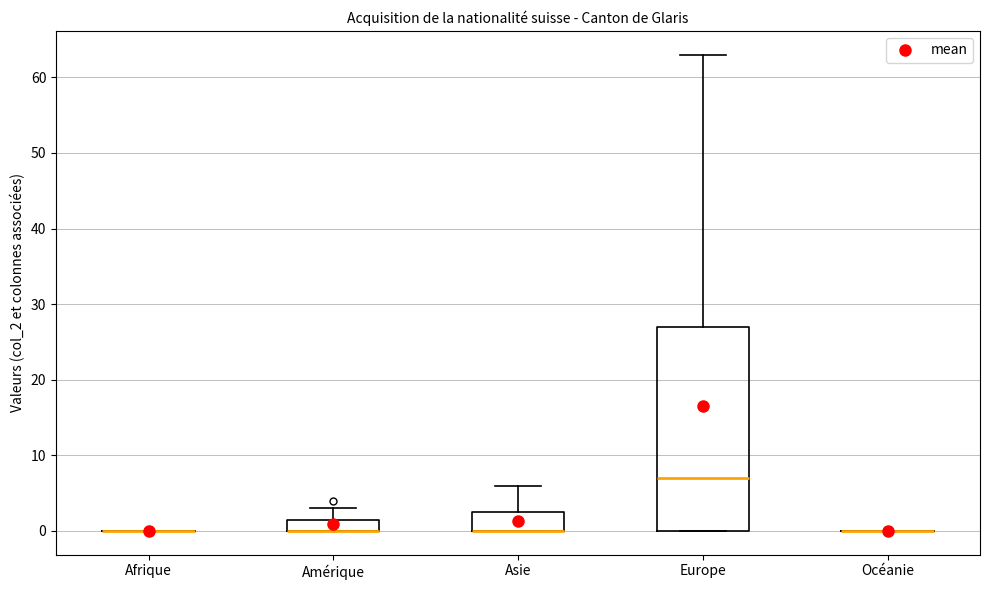

Reading left to right, transcribe this box plot: for each box, give where its median line is, the range the box spans, and where its two whiskers end, as read against the y-axis. The values are not printed on the chart, so give them approximately, as read against the axis.

Afrique: box collapsed to a line at 0, whiskers 0 to 0
Amérique: median 0 (drawn on the box's lower edge), box 0 to 2, whiskers 0 to 3
Asie: median 0 (drawn on the box's lower edge), box 0 to 3, whiskers 0 to 6
Europe: median 7, box 0 to 27, whiskers 0 to 63
Océanie: box collapsed to a line at 0, whiskers 0 to 0